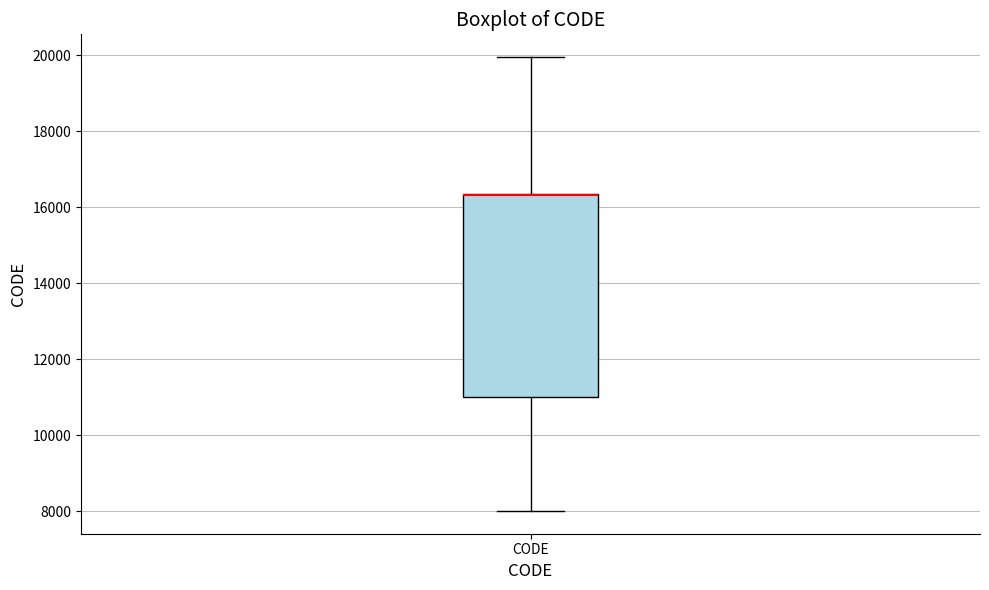

Transcribe this box plot: give where the median line is, the range the box spans, and where the two whiskers end, as read against the y-axis. The values are not printed on the chart, so give them approximately, as read against the axis.

median 16400 (drawn on the box's upper edge), box 11000 to 16400, whiskers 8000 to 20000